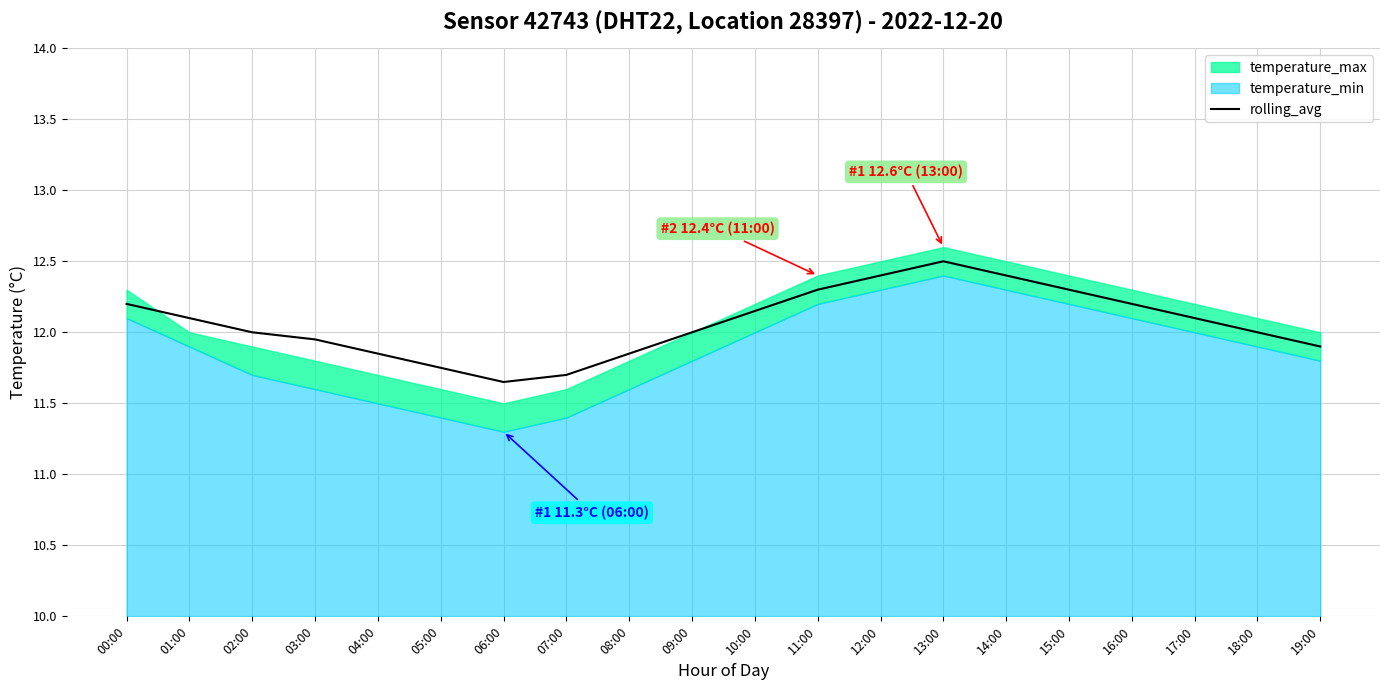

Reading left to right, transcribe all the data shown in this chart.

12.2	12.1	12.0	11.9	11.8	11.8	11.7	11.7	11.8	12.0	12.2	12.3	12.4	12.5	12.4	12.3	12.2	12.1	12.0	11.9